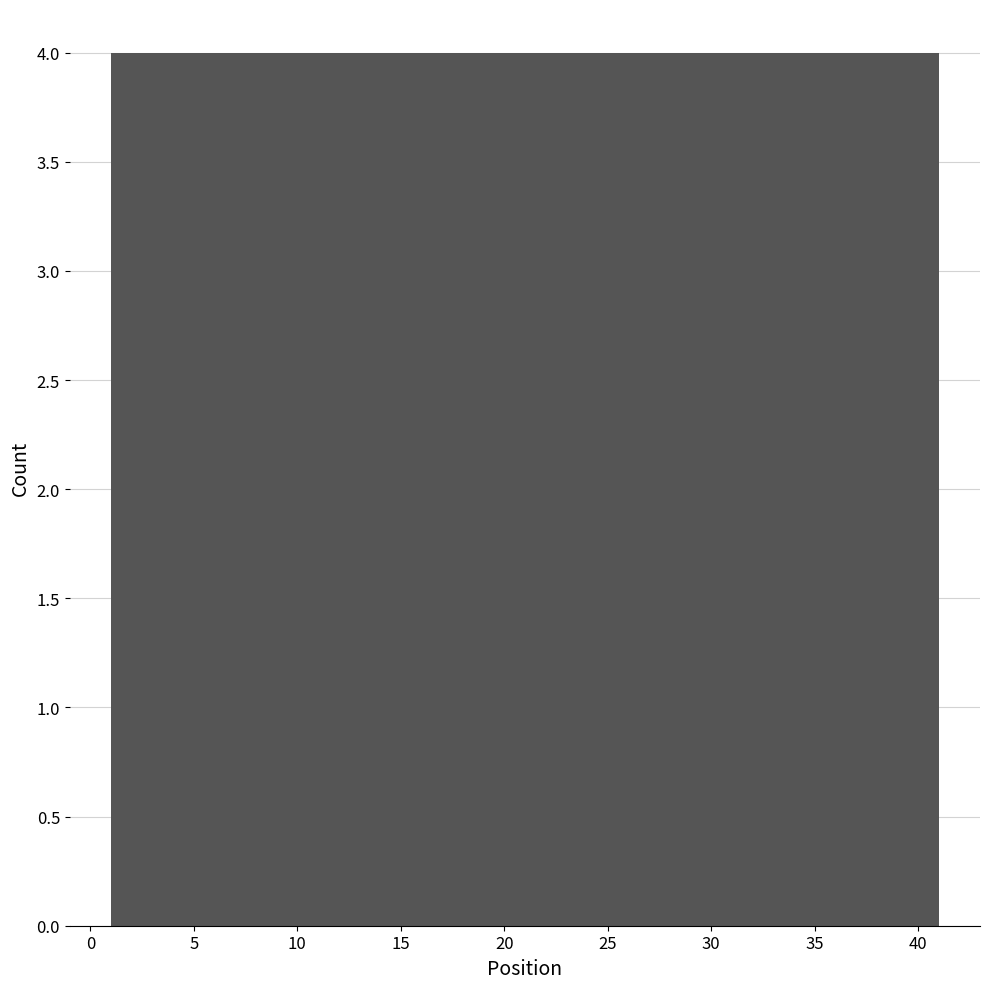

Reading left to right, transcribe this chart: for each bar, give the range it covers on the x-axis and its height. The values are not printed on the chart, so give them approximately, as read against the axis.

1 to 5: 4
5 to 9: 4
9 to 13: 4
13 to 17: 4
17 to 21: 4
21 to 25: 4
25 to 29: 4
29 to 33: 4
33 to 37: 4
37 to 41: 4